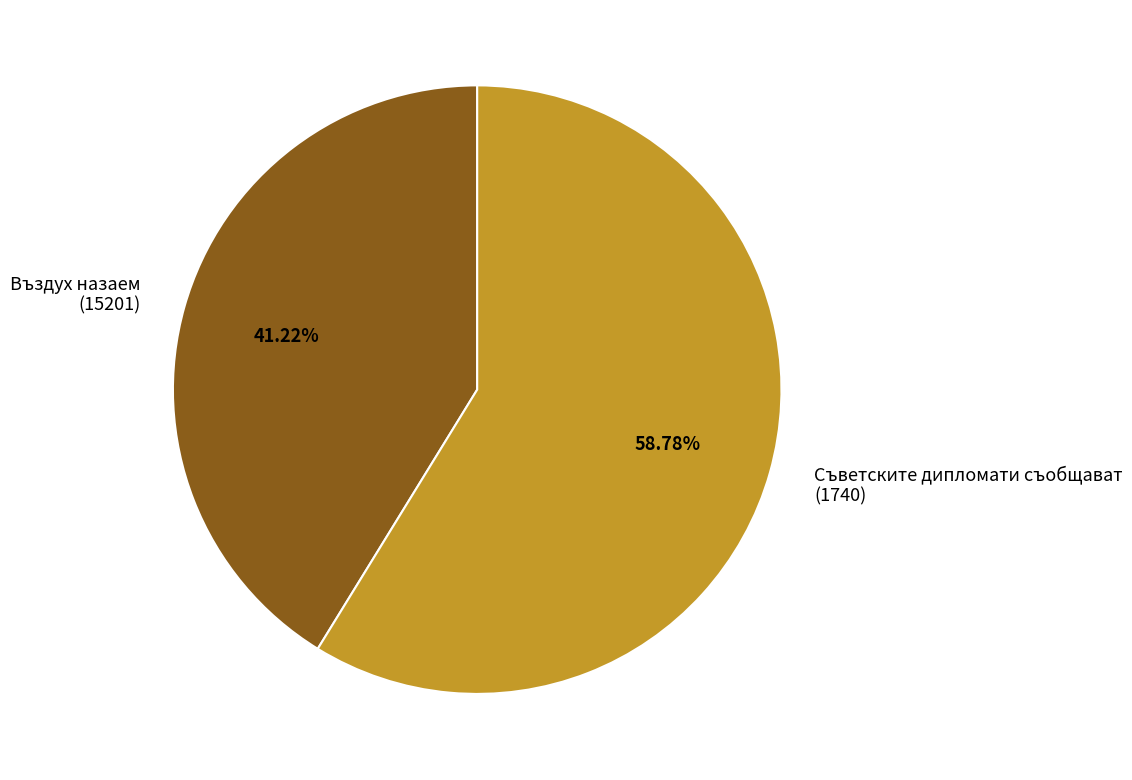

What is the majority slice?

Съветските дипломати съобщават (1740)